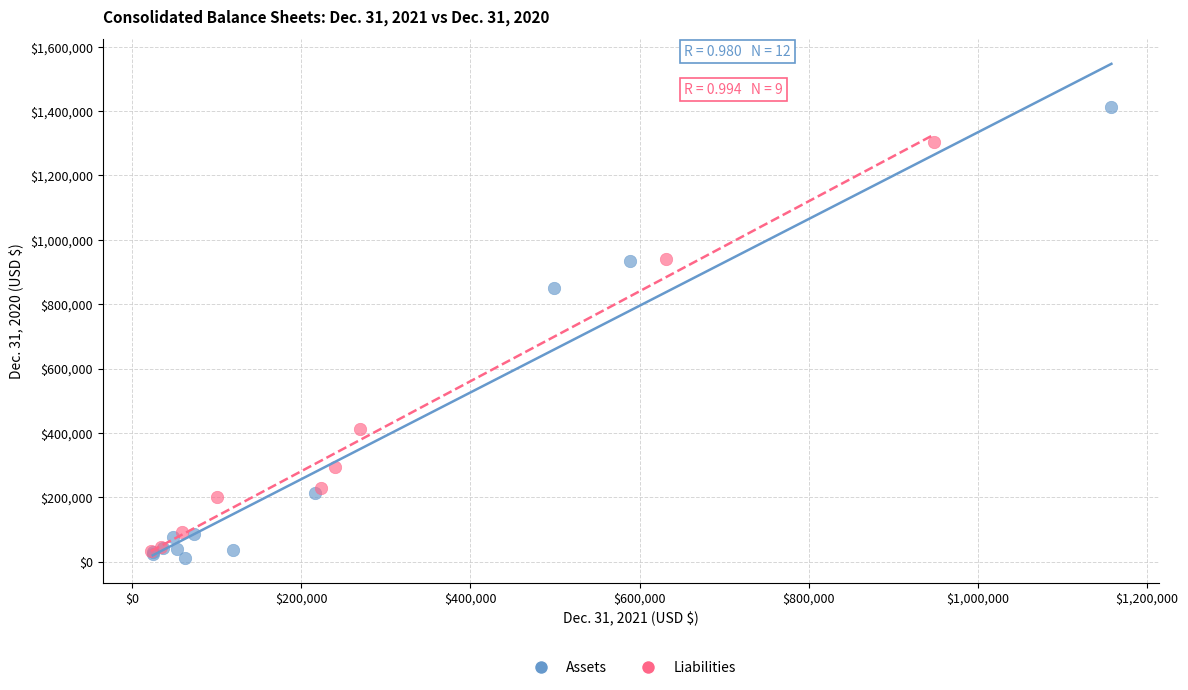

What are all the series names shown in the legend?

Assets, Liabilities